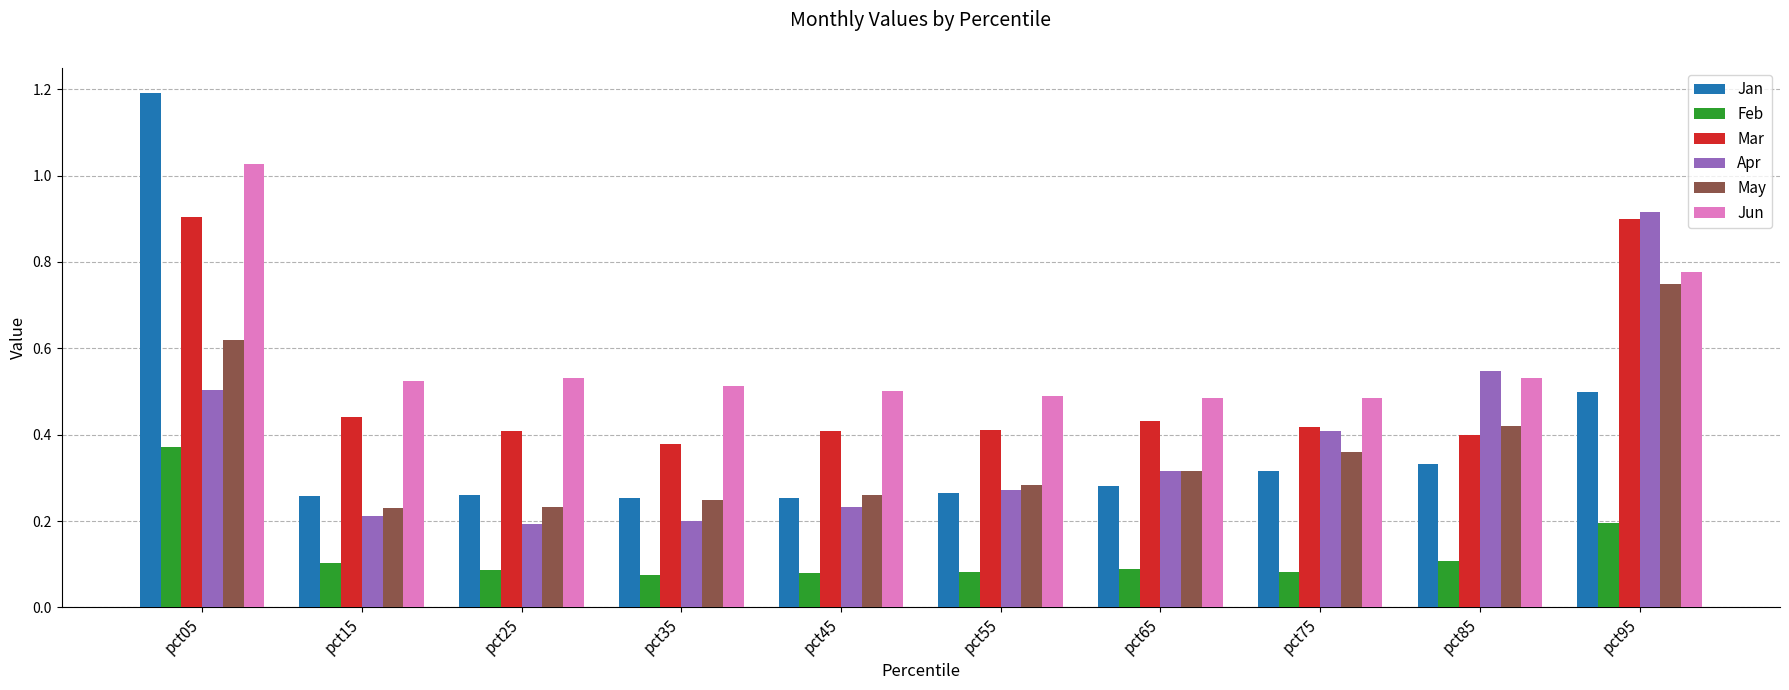

Is it true that May equals 0.2 at pct25?

True